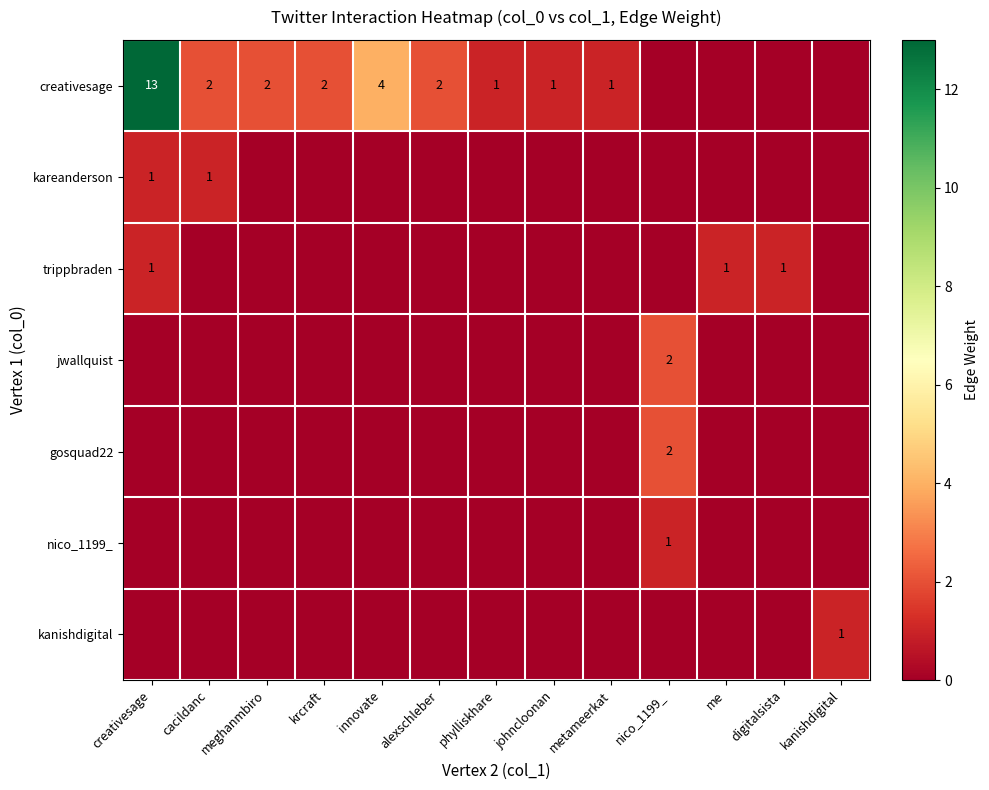

The kareanderson series shows 1 at creativesage. True or false?

True